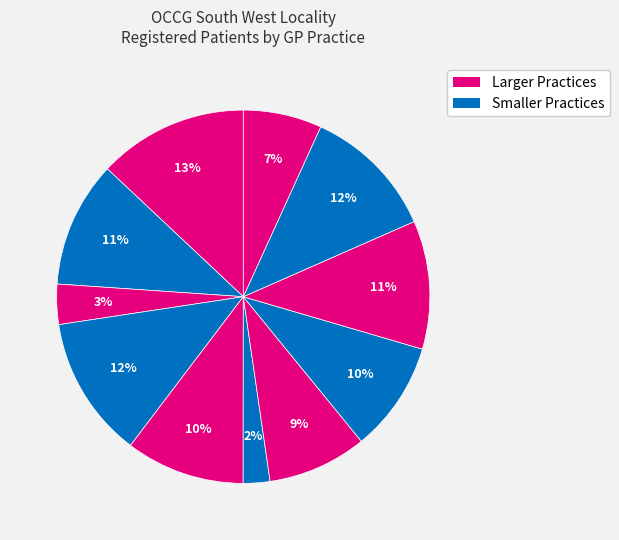

Count the number of slices in the pie.

11